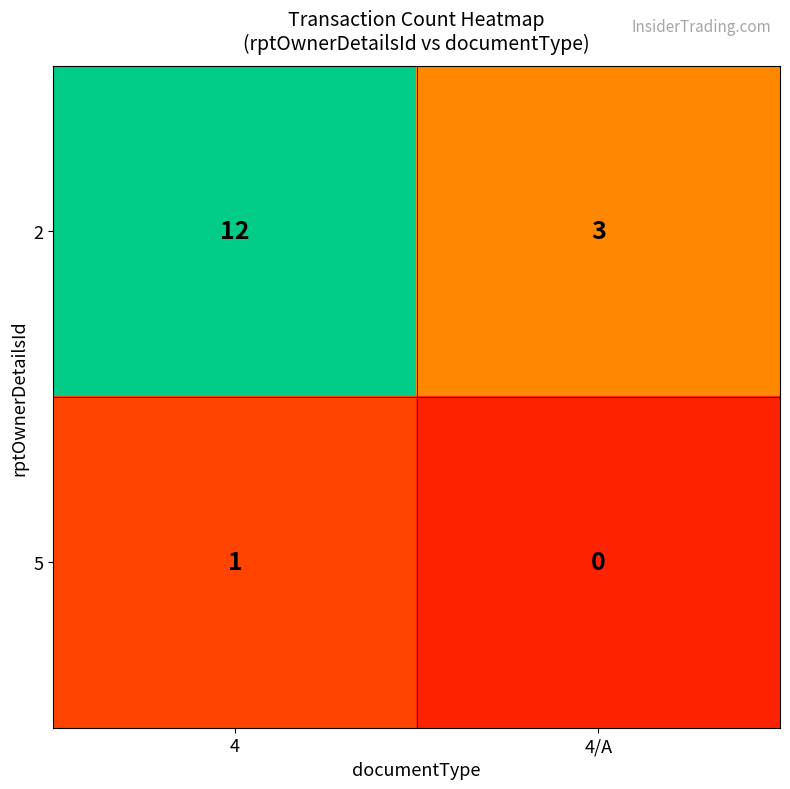

What is the difference between the highest and lowest values at 4/A?

3